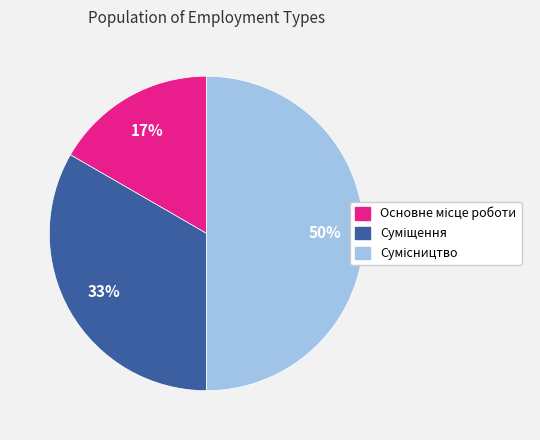

To the nearest percent, what is the average slice percentage?

33%